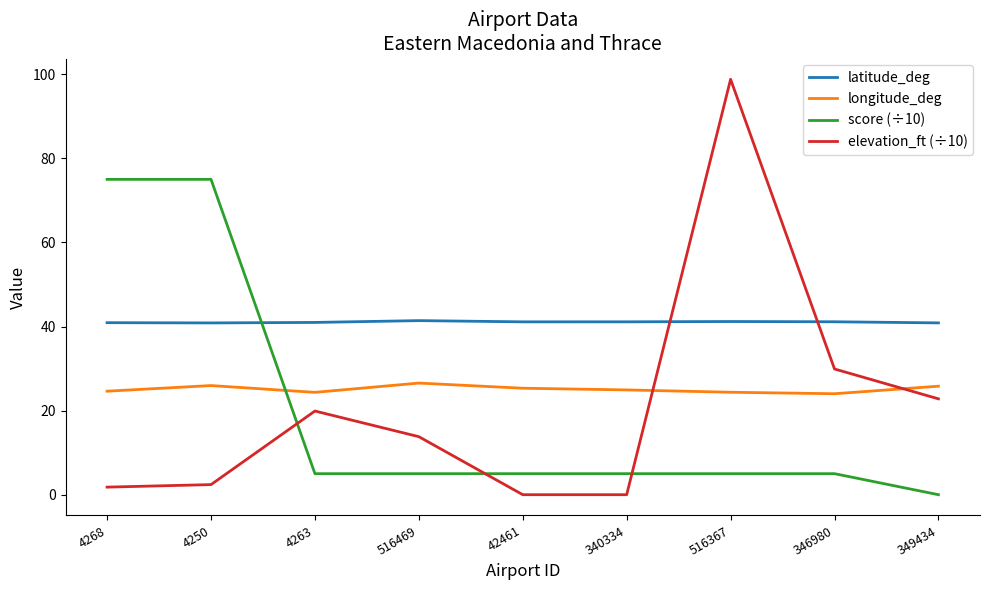

What is the sum of the latitude_deg values at 349434 and 346980?

82.0